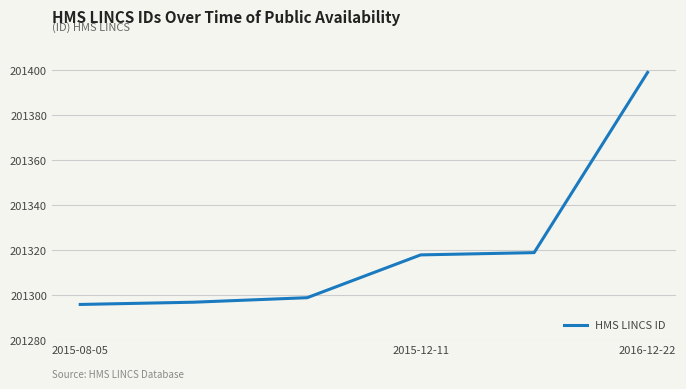

Reading left to right, list all the values displayed in this chart.

201296	201297	201299	201318	201319	201399